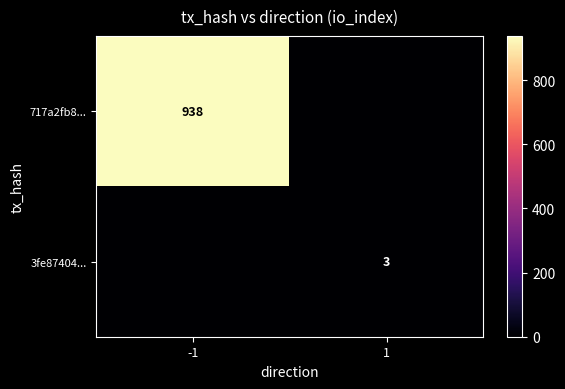

The 3fe87404... series shows 1 at 1. True or false?

False